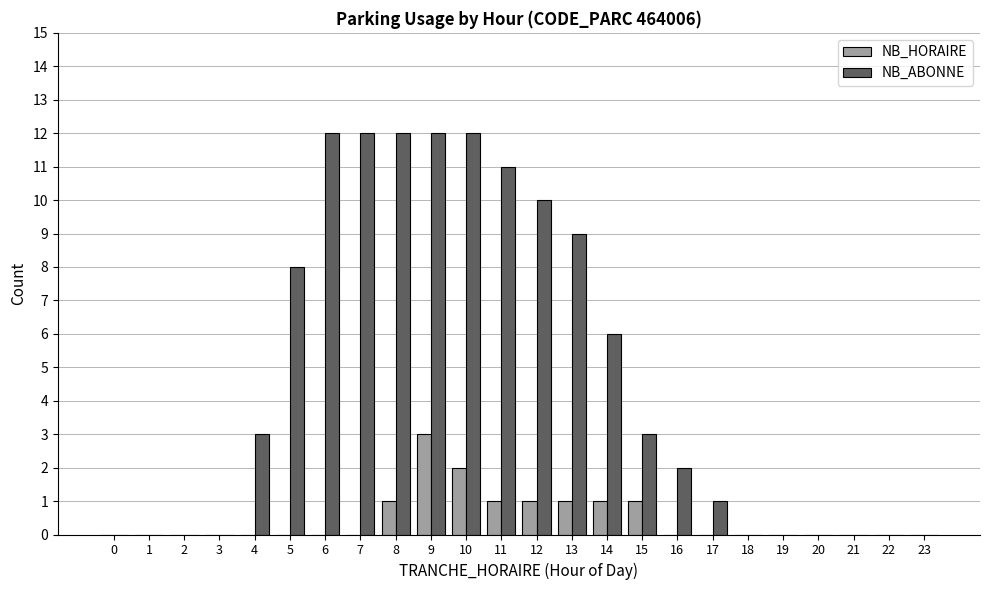

Which series has the widest spread of values?

NB_ABONNE